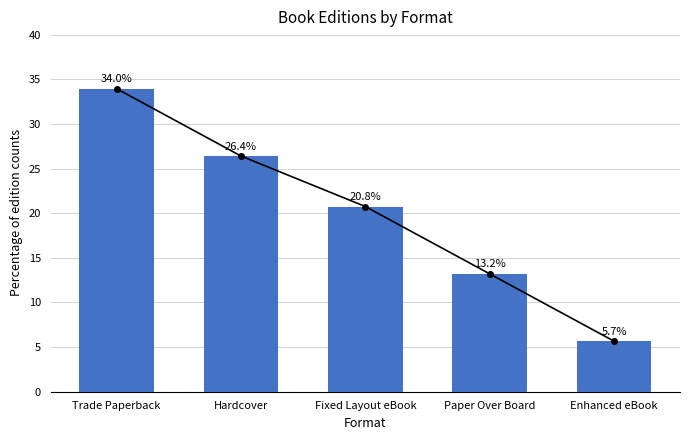

How many values exceed 20?

3